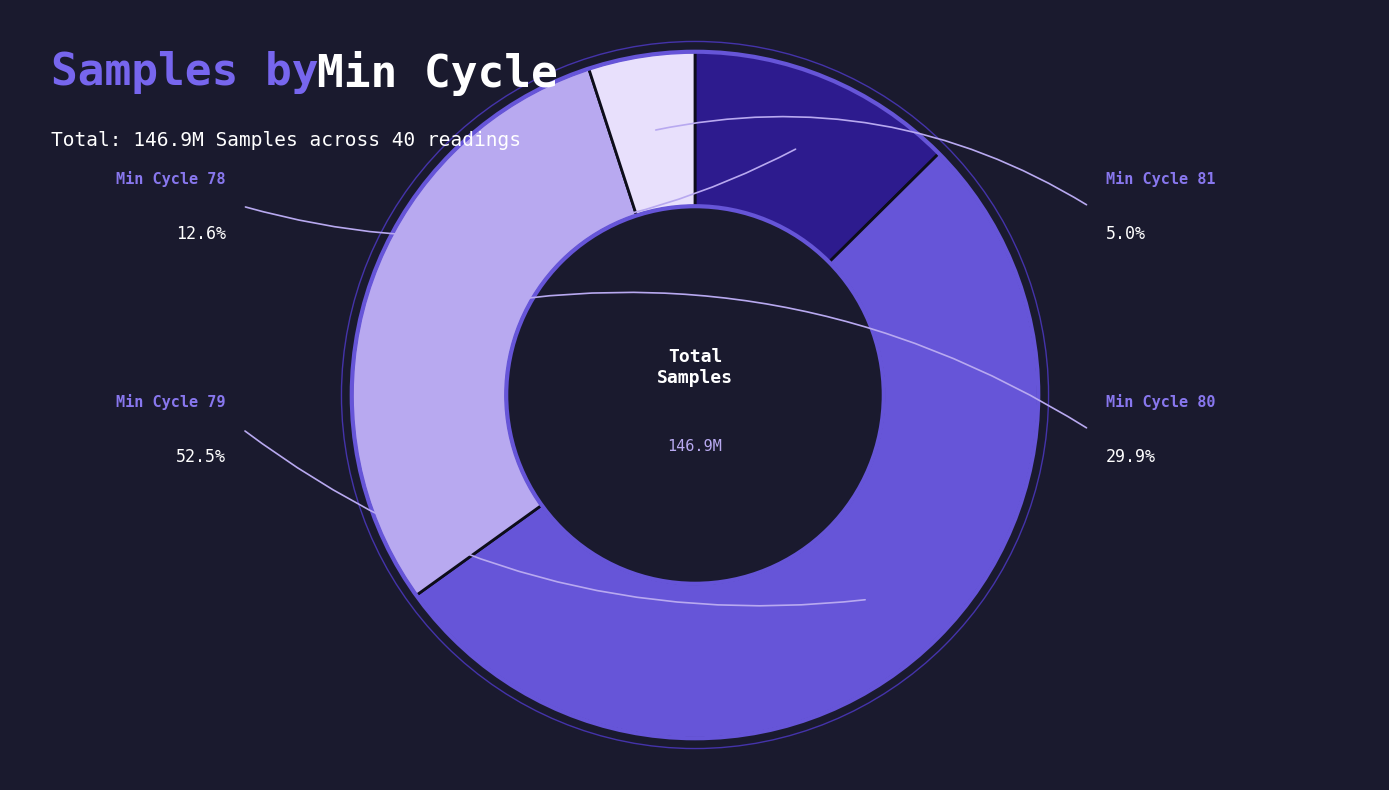

Is the sum of 36 and 16 greater than half?

No